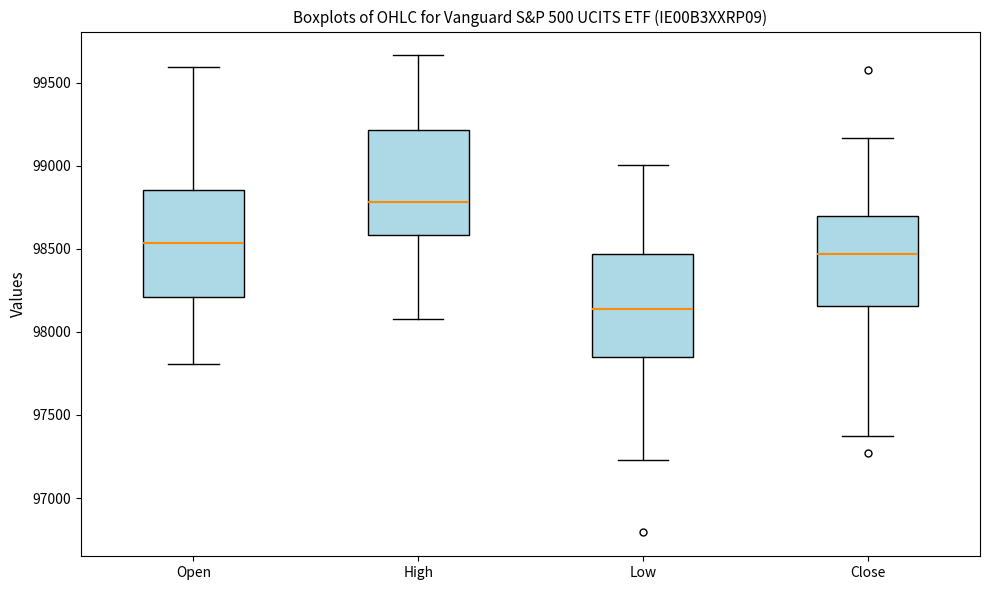

Reading left to right, transcribe this box plot: for each box, give where its median line is, the range the box spans, and where its two whiskers end, as read against the y-axis. The values are not printed on the chart, so give them approximately, as read against the axis.

Open: median 98550, box 98200 to 98850, whiskers 97800 to 99600
High: median 98800, box 98600 to 99200, whiskers 98100 to 99650
Low: median 98150, box 97850 to 98450, whiskers 97250 to 99000
Close: median 98450, box 98150 to 98700, whiskers 97400 to 99150